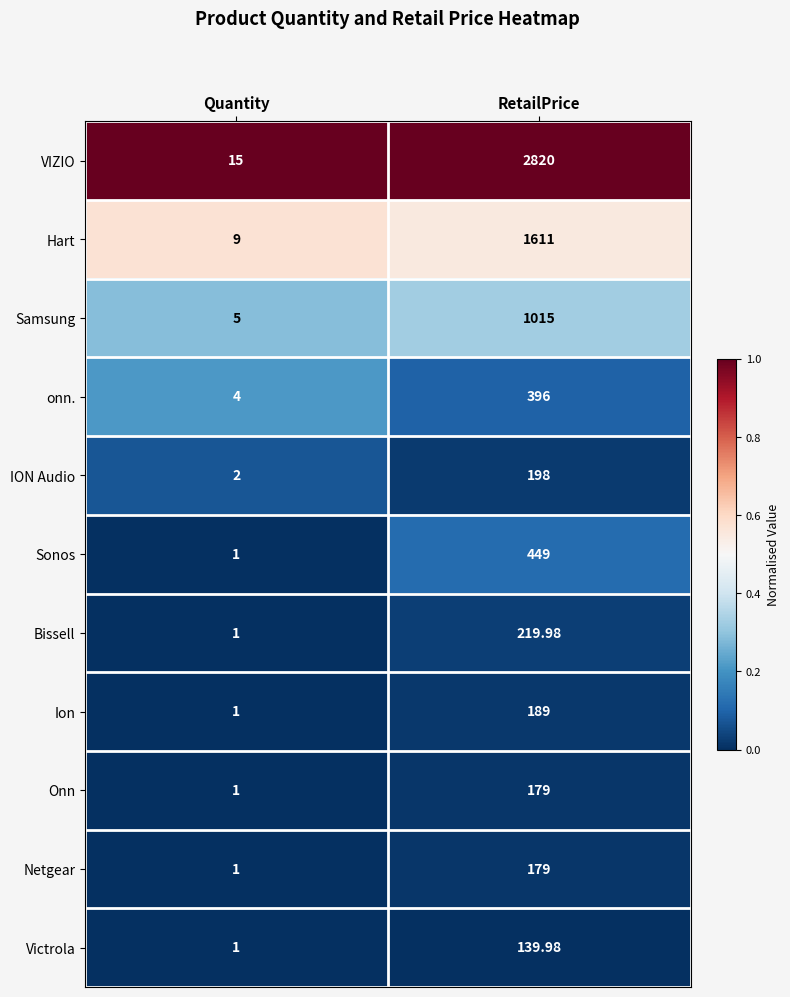

Rank the categories by onn. value from highest to lowest.

RetailPrice, Quantity